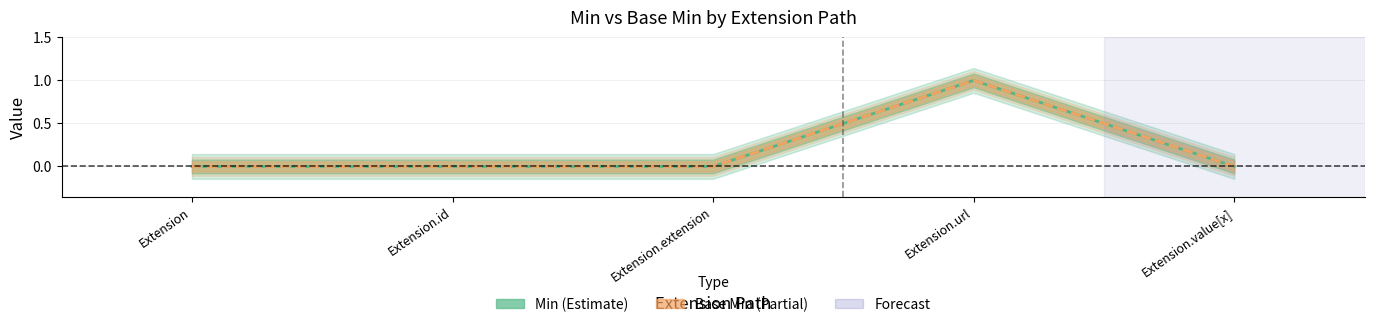

Reading right to left, transcribe all the data shown in this chart.

Min: 0	1	0	0	0
Base Min: 0	1	0	0	0